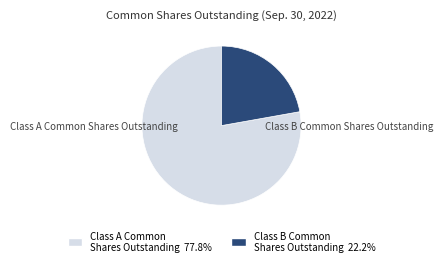

Approximately how many times larger is the value at Class A Common Shares Outstanding compared to Class B Common Shares Outstanding?

3.5